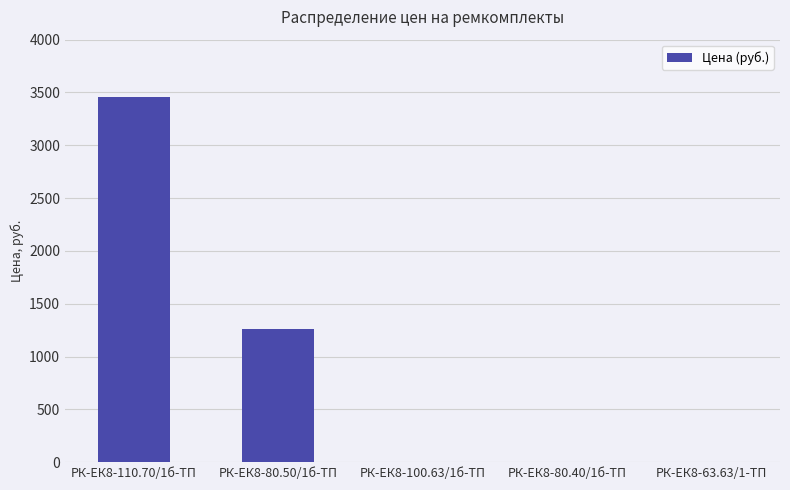

The value at РК-ЕК8-80.50/1б-ТП is 534.2. True or false?

False